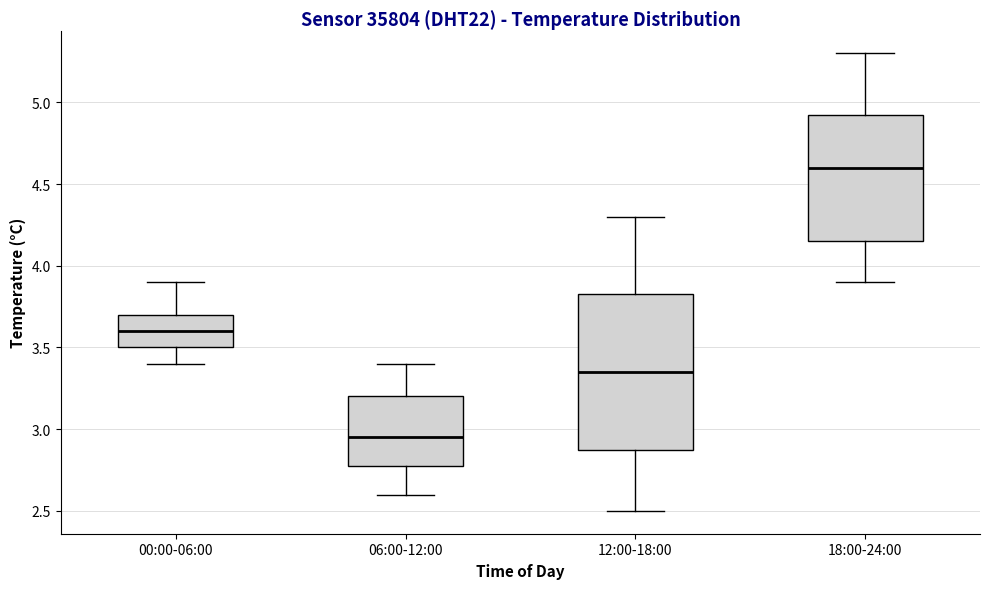

Reading left to right, read every box against the y-axis: the position of its median line, the range the box covers, and the ends of its whiskers. The values are not printed on the chart, so give them approximately, as read against the axis.

00:00-06:00: median 3.60, box 3.50 to 3.70, whiskers 3.40 to 3.90
06:00-12:00: median 2.95, box 2.80 to 3.20, whiskers 2.60 to 3.40
12:00-18:00: median 3.35, box 2.90 to 3.85, whiskers 2.50 to 4.30
18:00-24:00: median 4.60, box 4.15 to 4.95, whiskers 3.90 to 5.30